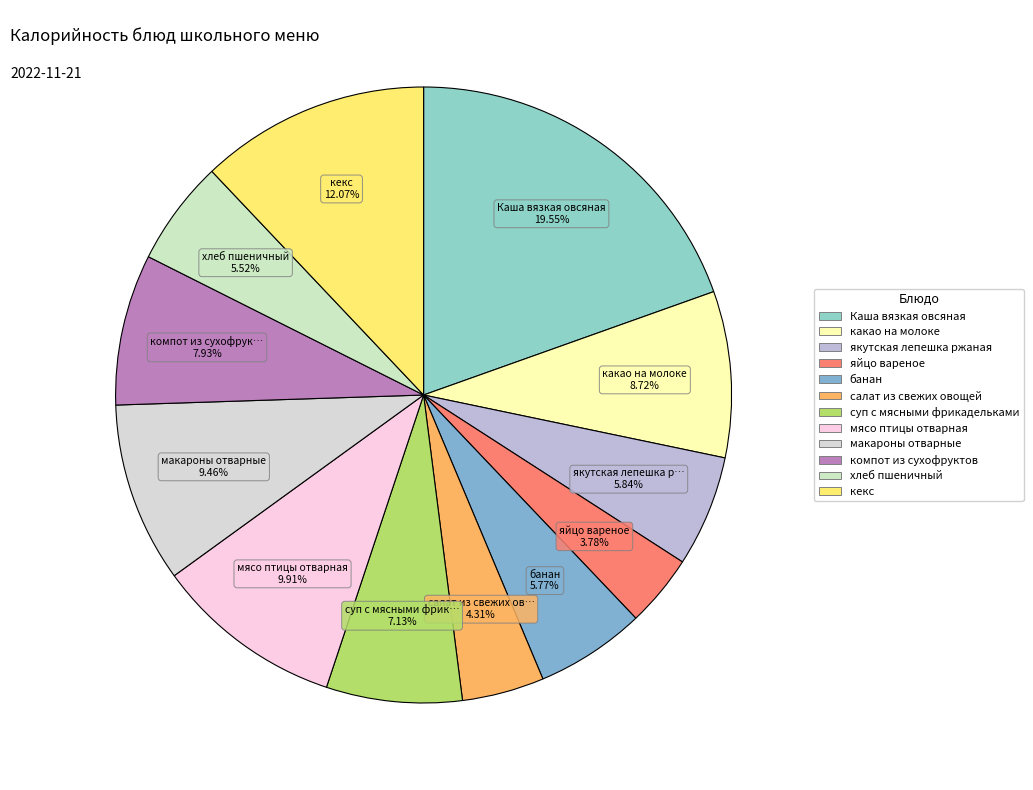

Does кекс represent more than half of the total?

No